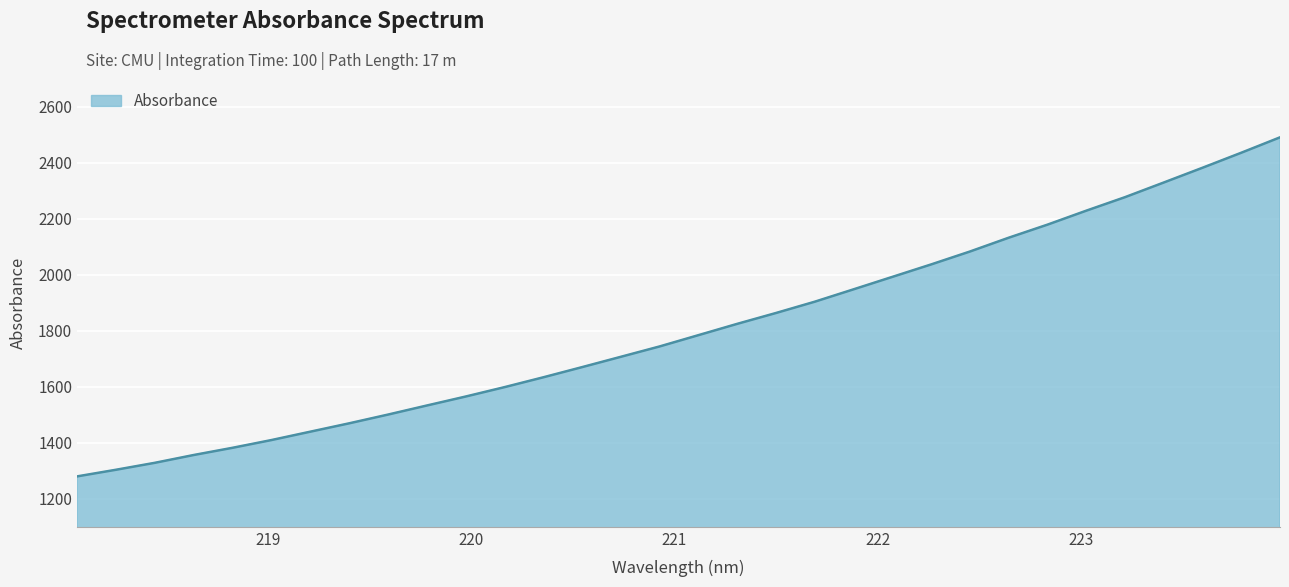

What is the smallest value displayed?

1280.1